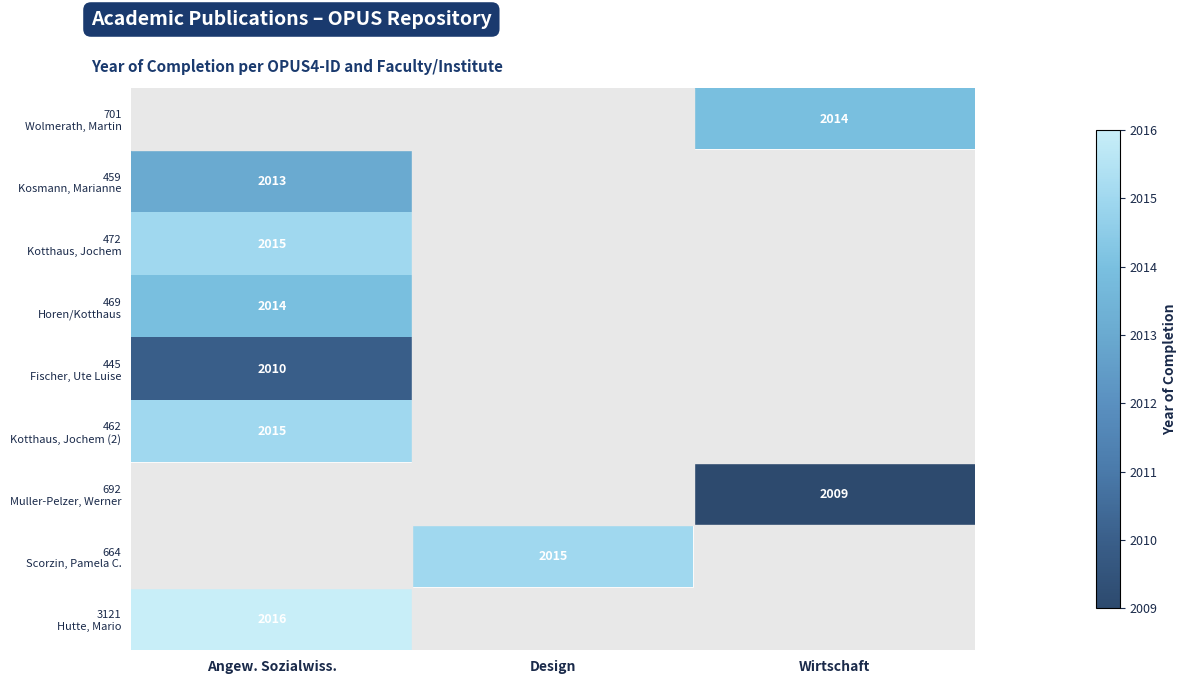

What is the lowest value of the 462 Kotthaus, Jochem (2) series?

2015.0